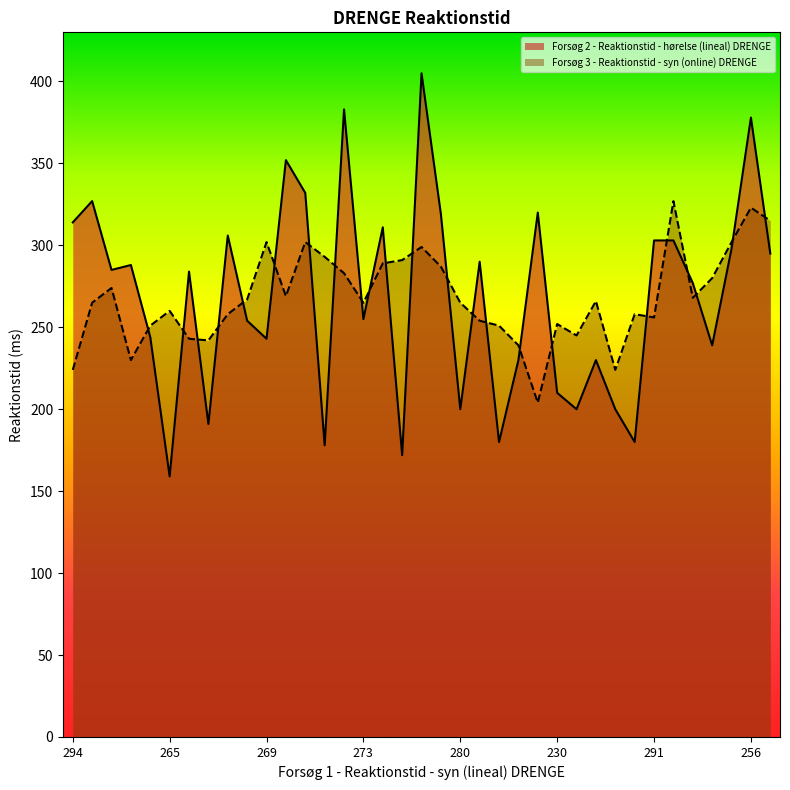

True or false: Forsøg 3 - Reaktionstid - syn (online) DRENGE and Forsøg 2 - Reaktionstid - hørelse (lineal) DRENGE intersect in this chart.

True